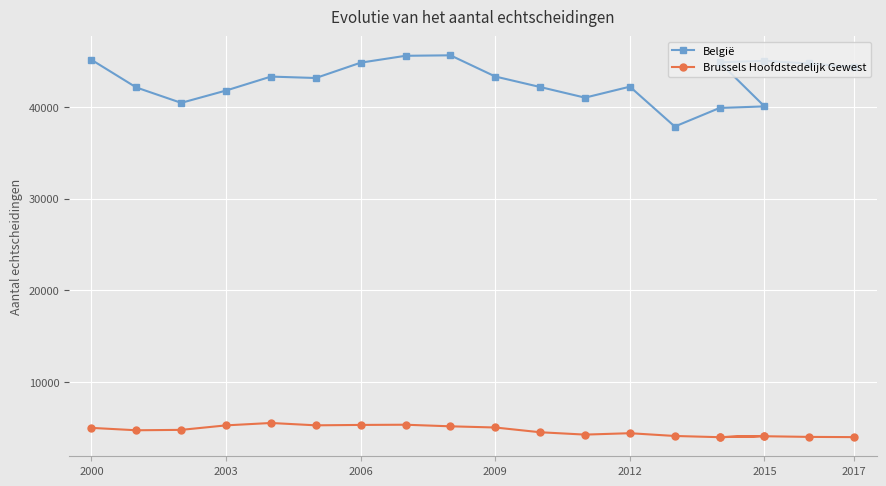

In België, how many points are lower than both neighbors (excluding endpoints)?

4